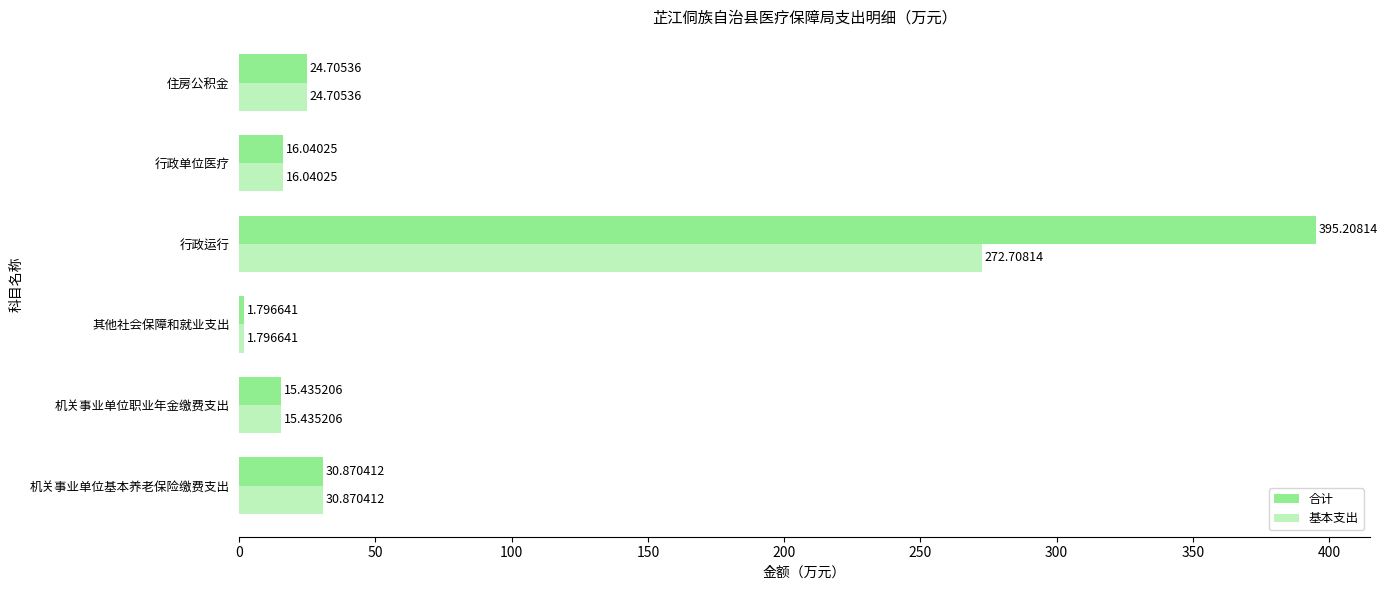

How many data points in 基本支出 are above 24?

3